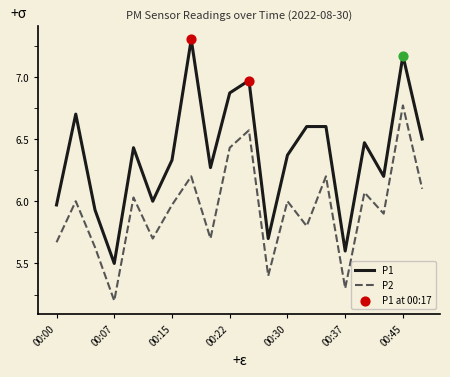

What is the difference between the maximum and minimum values in the P1 series?

1.8